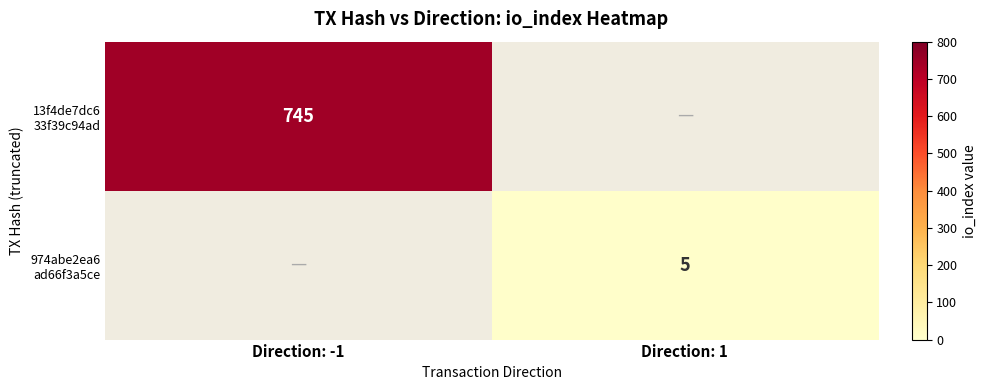

What is the lowest value of the 13f4de7dc6 33f39c94ad series?

745.0